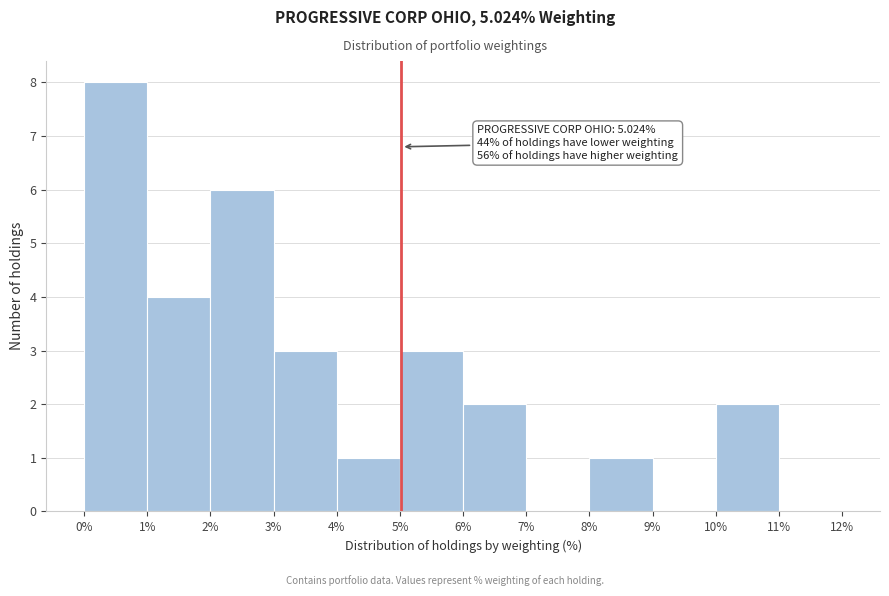

Which range on the x-axis has the tallest bar?

0% to 1%